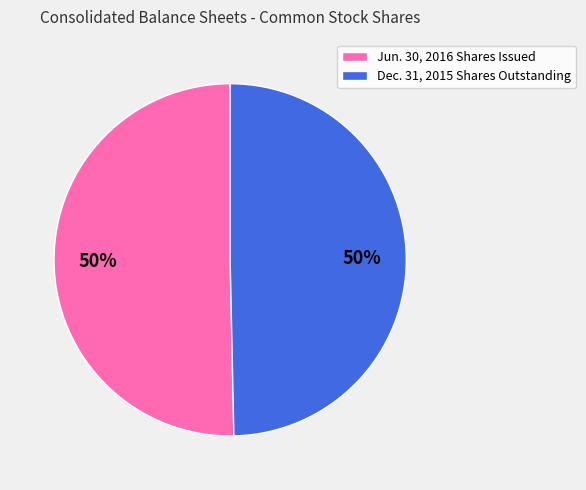

To the nearest percent, what percentage of the pie is Jun. 30, 2016 Shares Issued?

50%